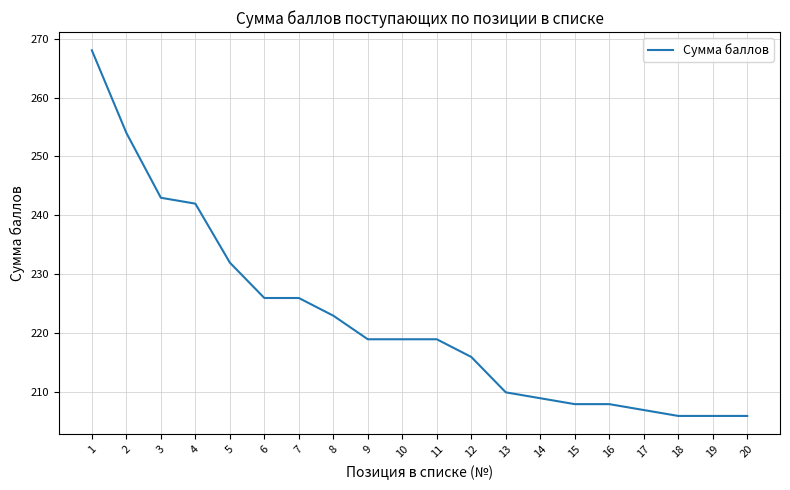

Approximately how many times larger is the value at 11 compared to 8?

1.0